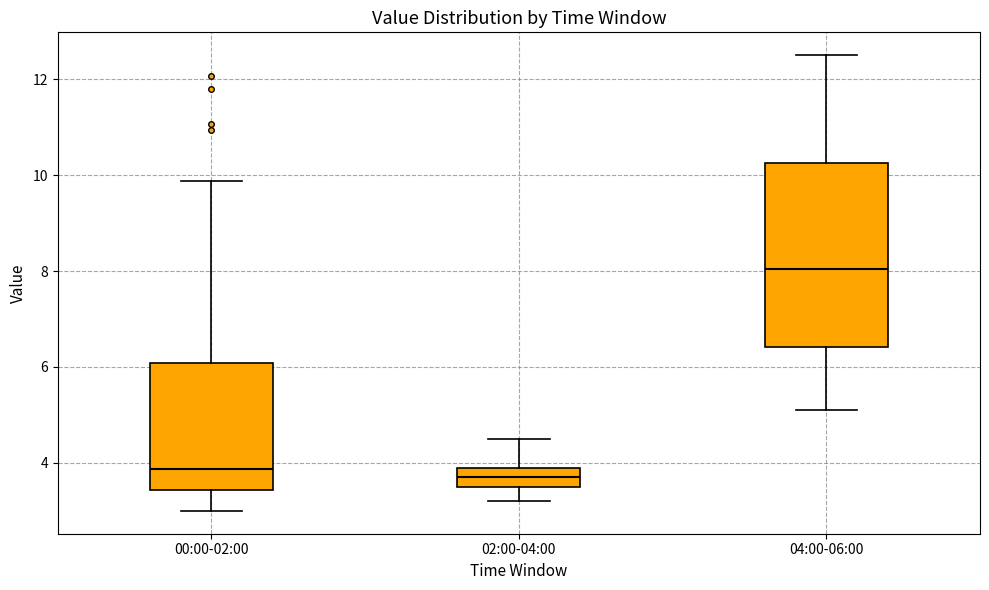

Which box's median line is the highest?

04:00-06:00